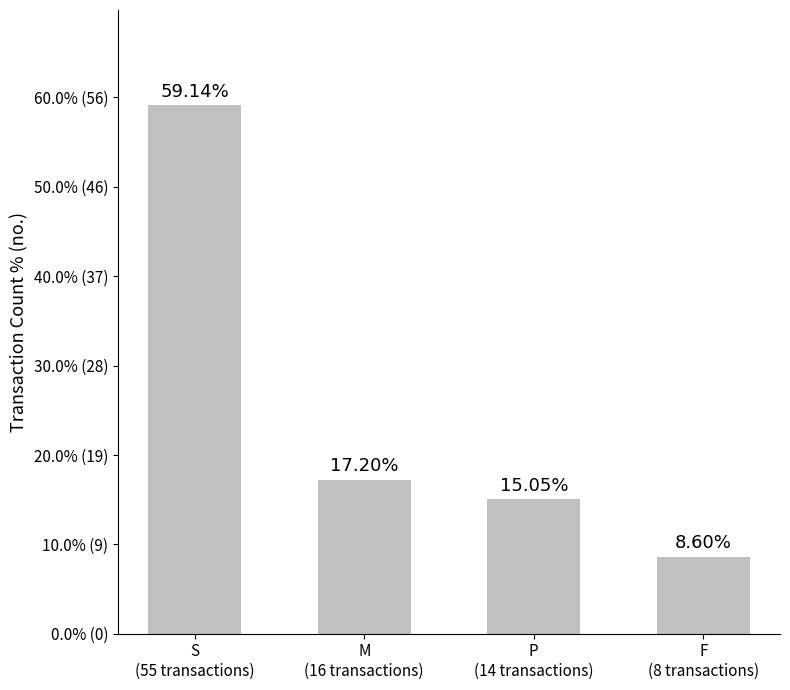

What is the ratio of the value at S
(55 transactions) to the value at M
(16 transactions)?

3.4